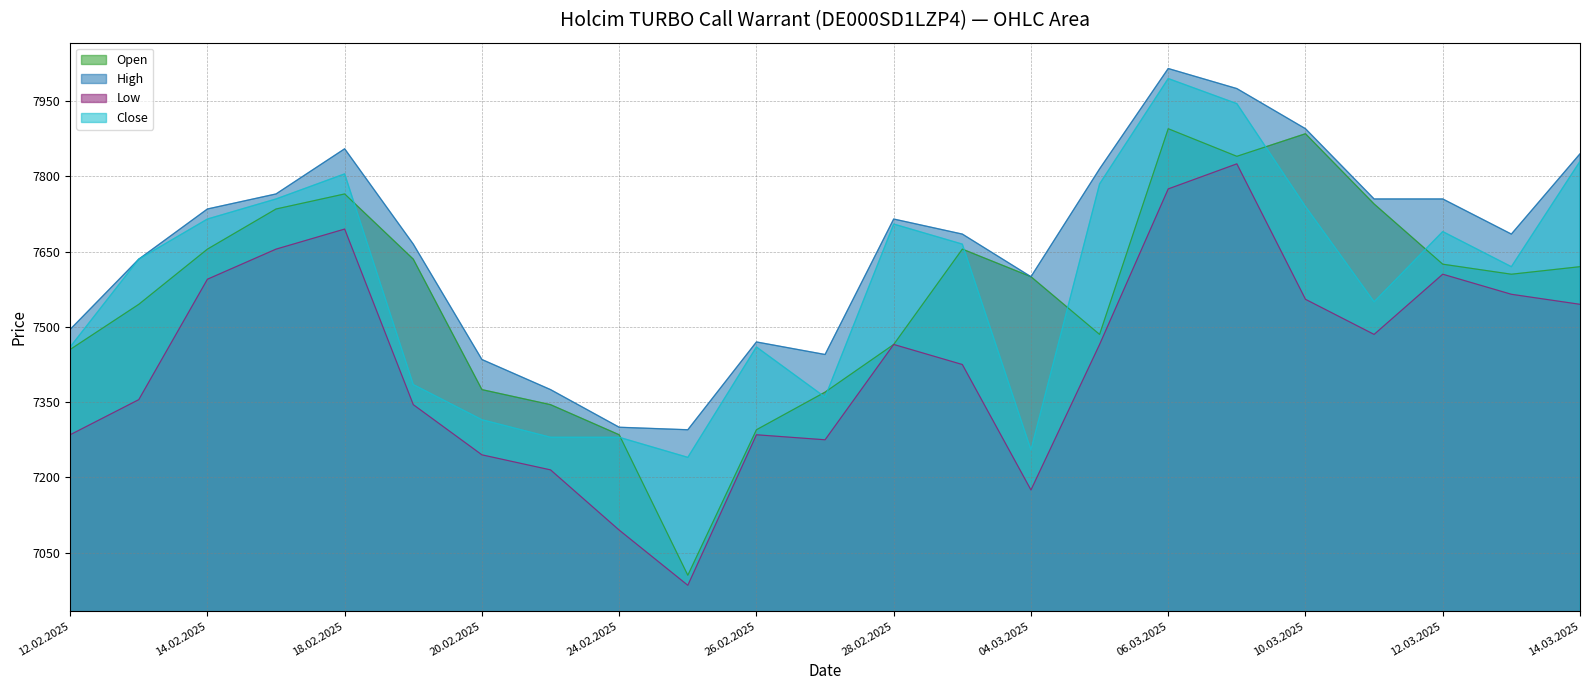

In High, how many points are higher than both neighbors (excluding endpoints)?

4